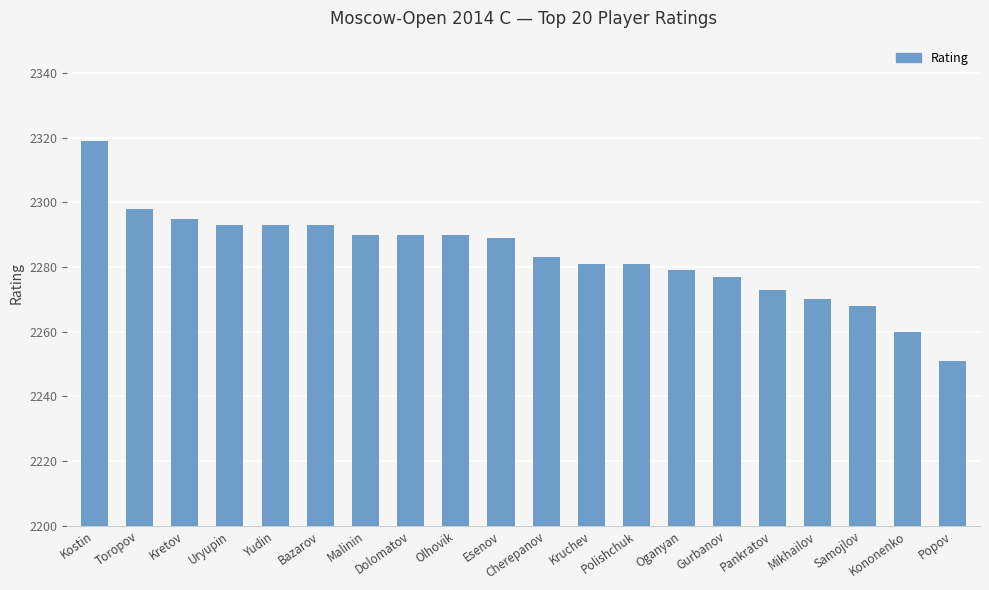

What is the difference between the second highest and minimum values?

47